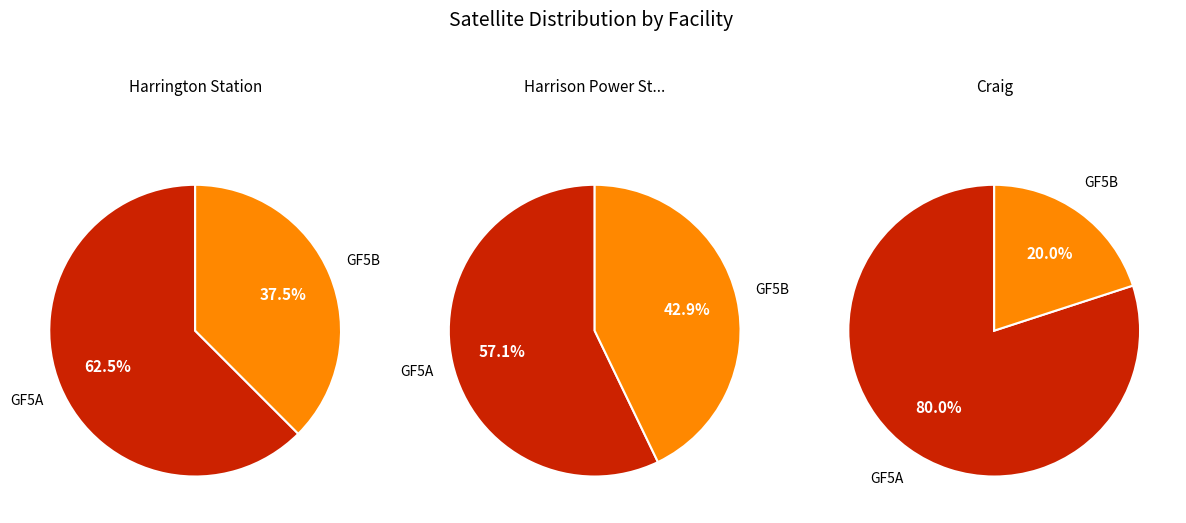

What is the smallest slice in the pie chart?

GF5B